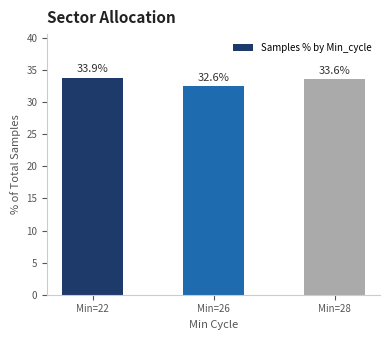

How many bars are there in total?

3